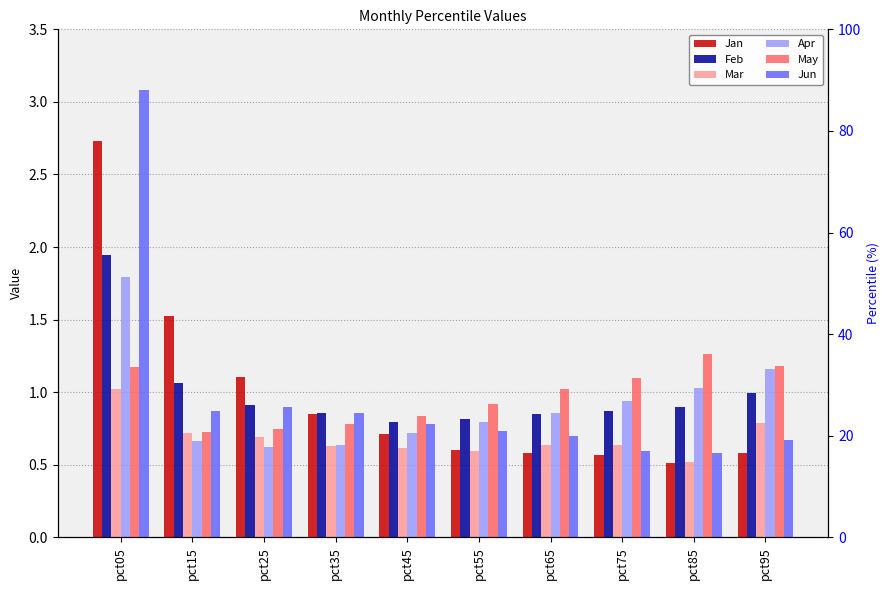

Where is Jan nearest to the value 1?

pct25